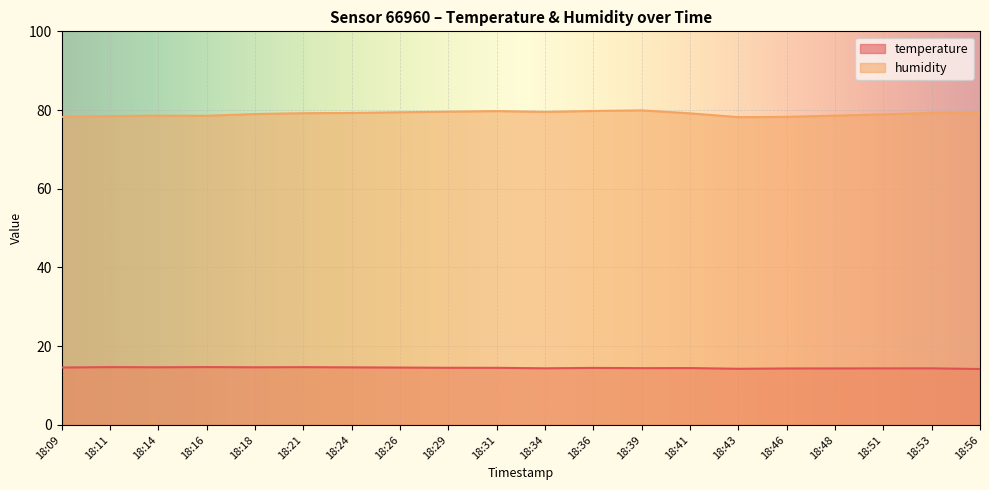

What is the value of the temperature point at the 9th from the left?

14.5